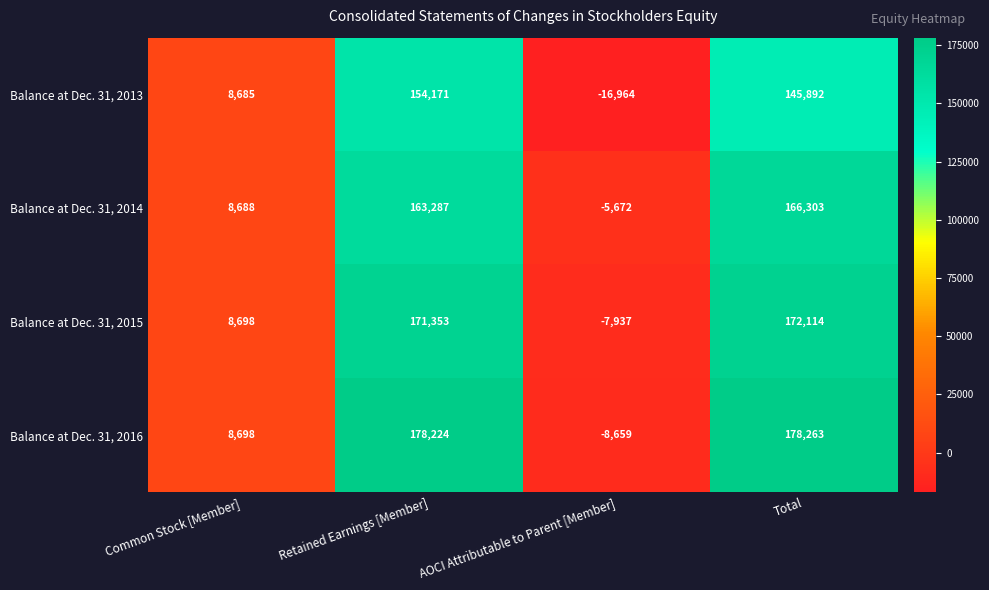

True or false: Balance at Dec. 31, 2015 has a value of 105729 at Retained Earnings [Member].

False